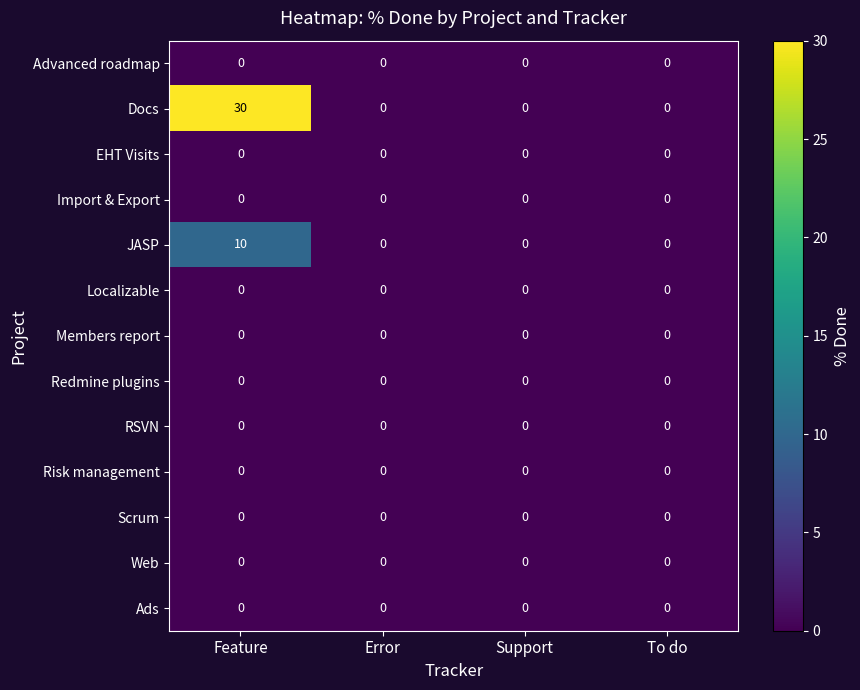

Which series has the widest spread of values?

Docs